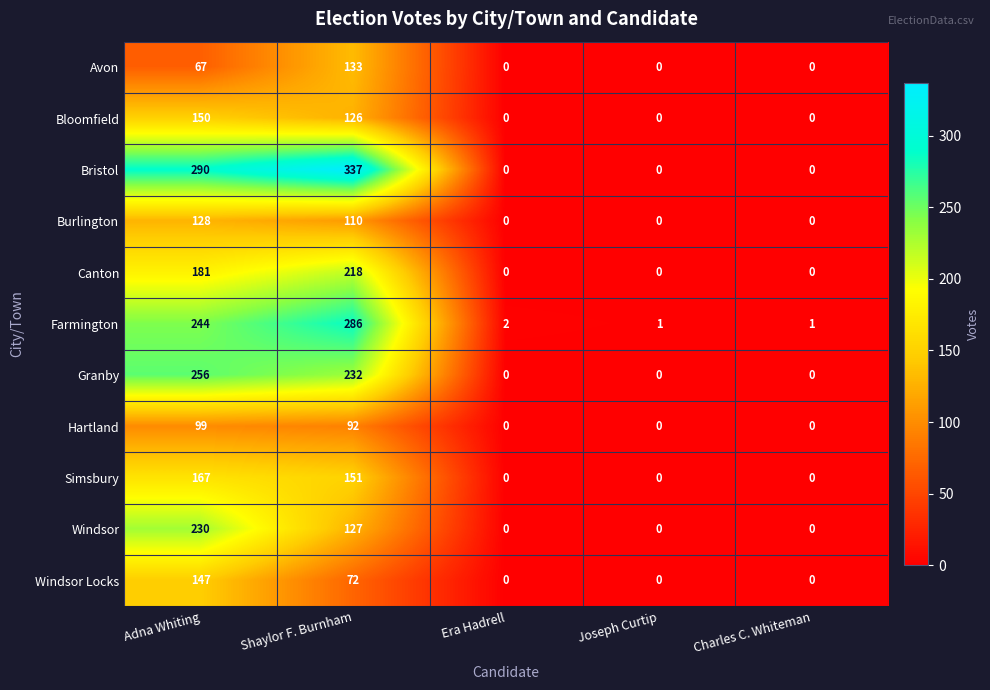

What is the greatest value displayed?

337